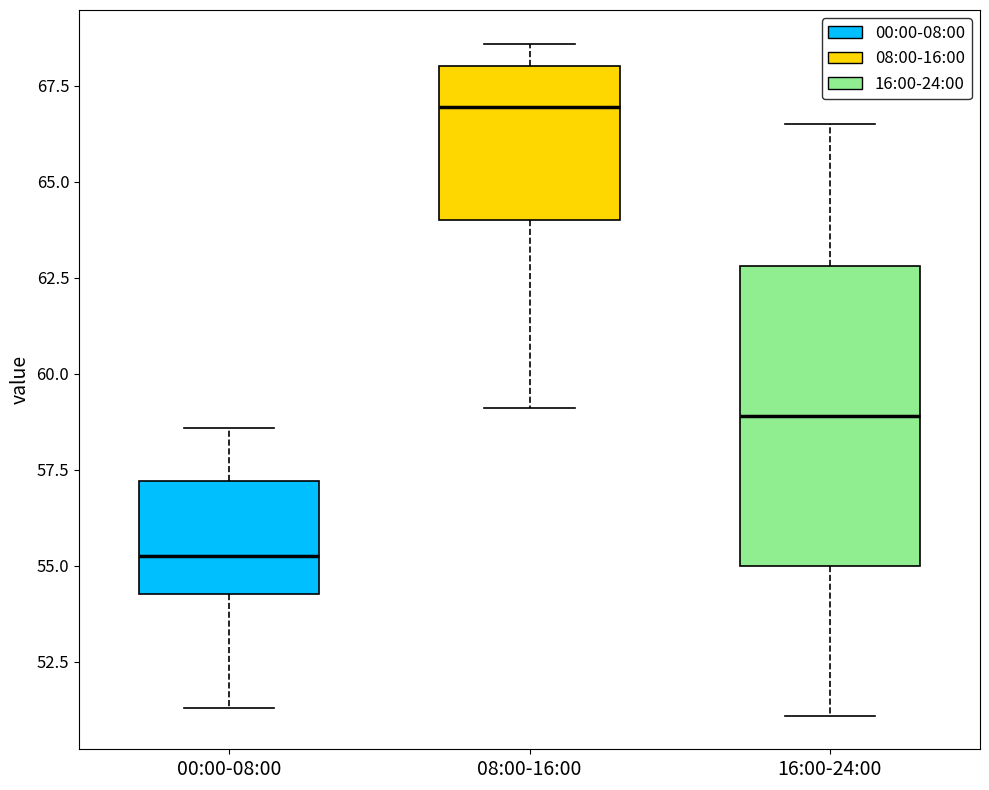

Reading left to right, transcribe this box plot: for each box, give where its median line is, the range the box spans, and where its two whiskers end, as read against the y-axis. The values are not printed on the chart, so give them approximately, as read against the axis.

00:00-08:00: median 55.5, box 54.5 to 57.0, whiskers 51.5 to 58.5
08:00-16:00: median 67.0, box 64.0 to 68.0, whiskers 59.0 to 68.5
16:00-24:00: median 59.0, box 55.0 to 63.0, whiskers 51.0 to 66.5